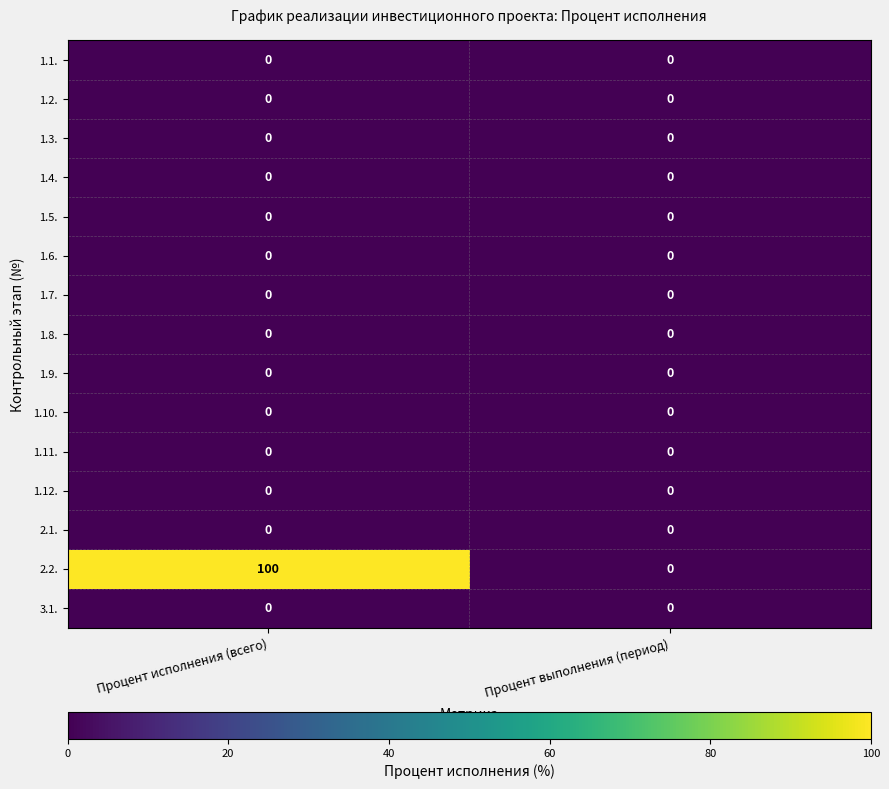

Is it true that 2.2. equals 145 at Процент исполнения (всего)?

False